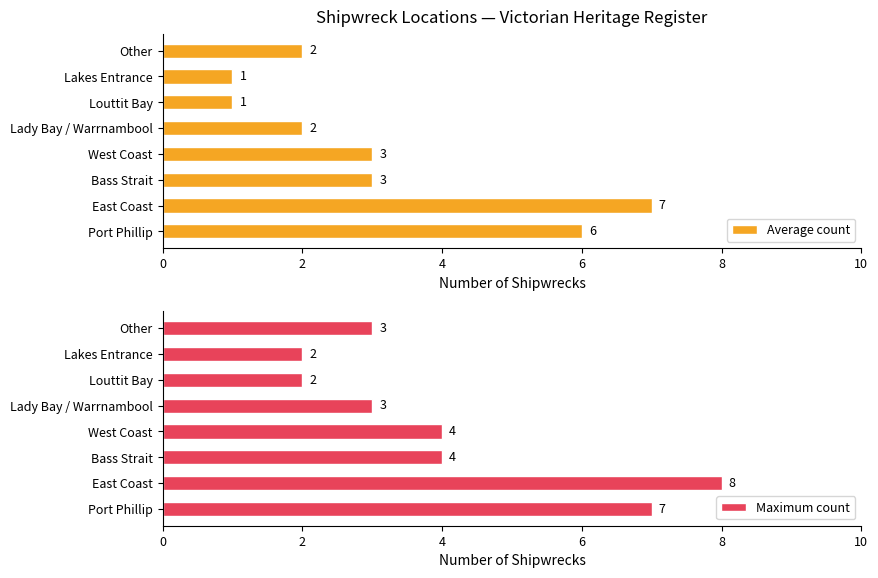

List the series in order of their overall mean, highest first.

Maximum count, Average count